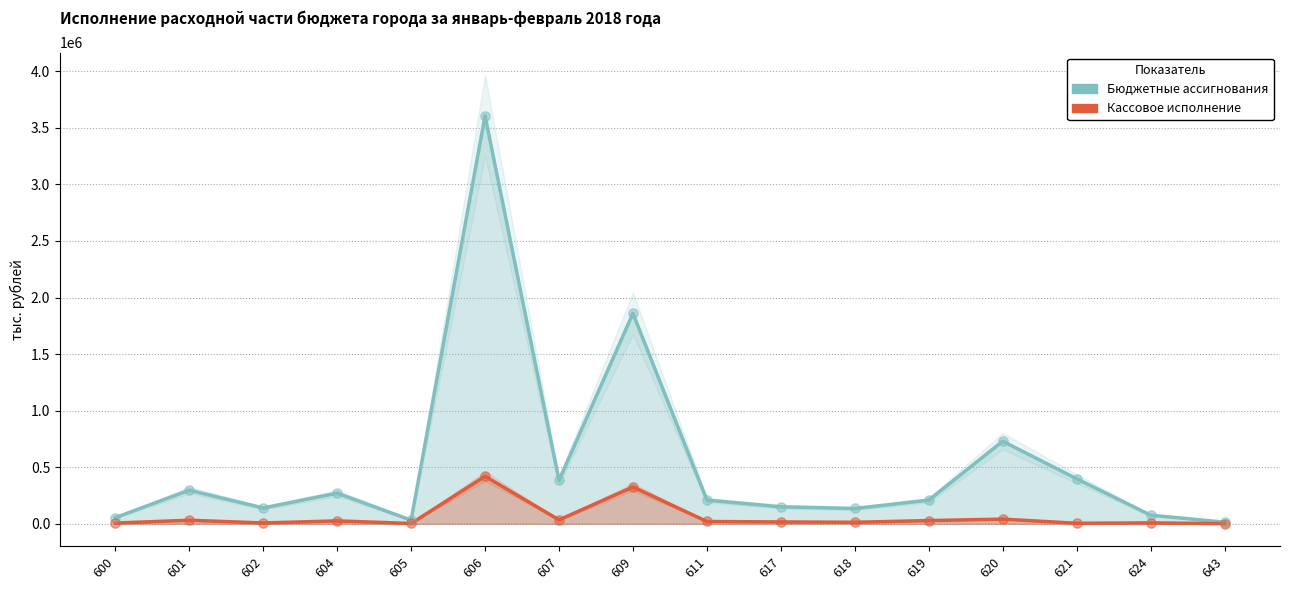

Which series contains the lowest Y value?

Кассовое исполнение